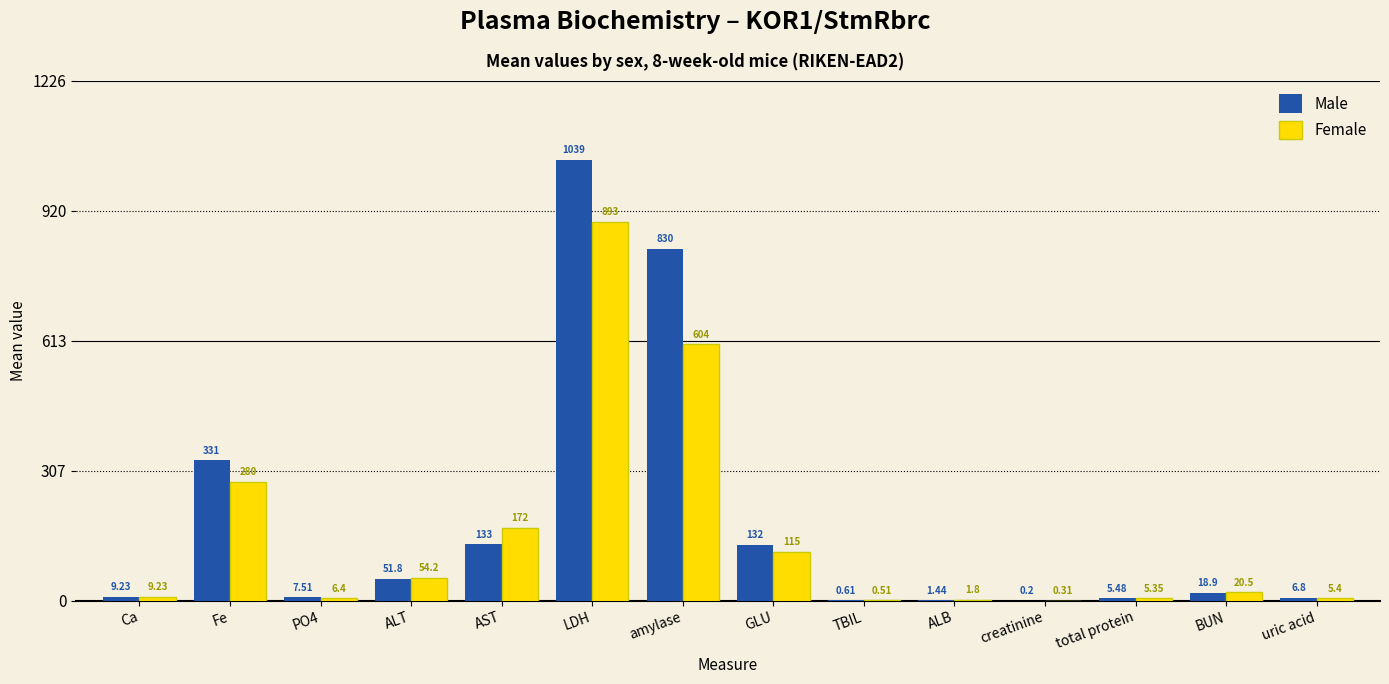

What value does the Male series have at AST?

133.0